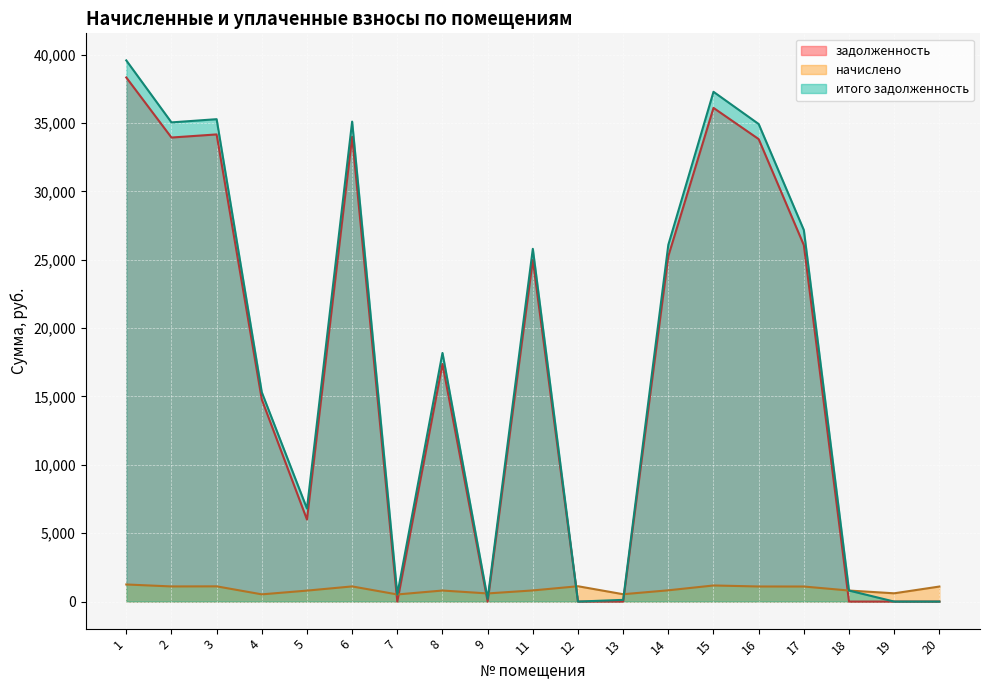

Where is задолженность nearest to the value 19164?

8